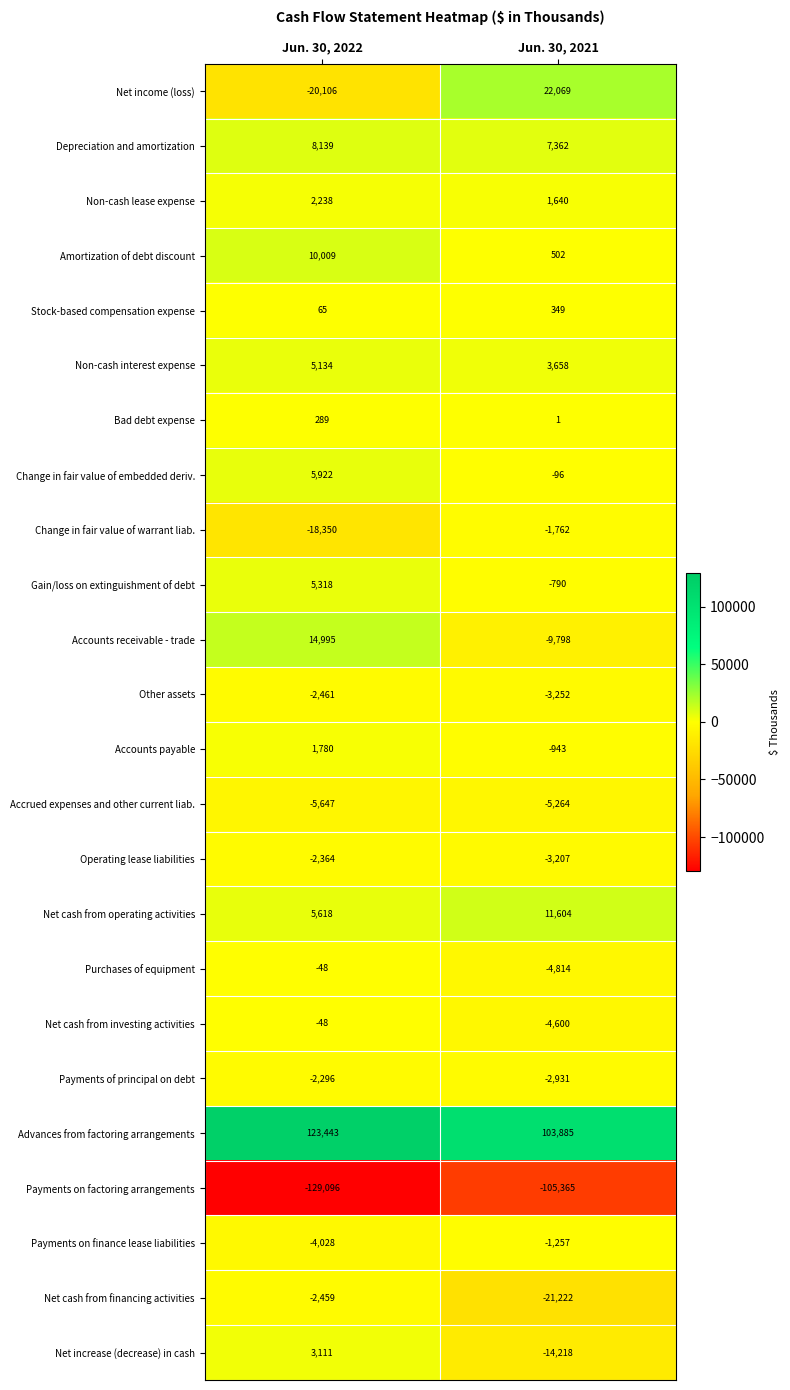

Which series has the largest total across all categories?

Advances from factoring arrangements